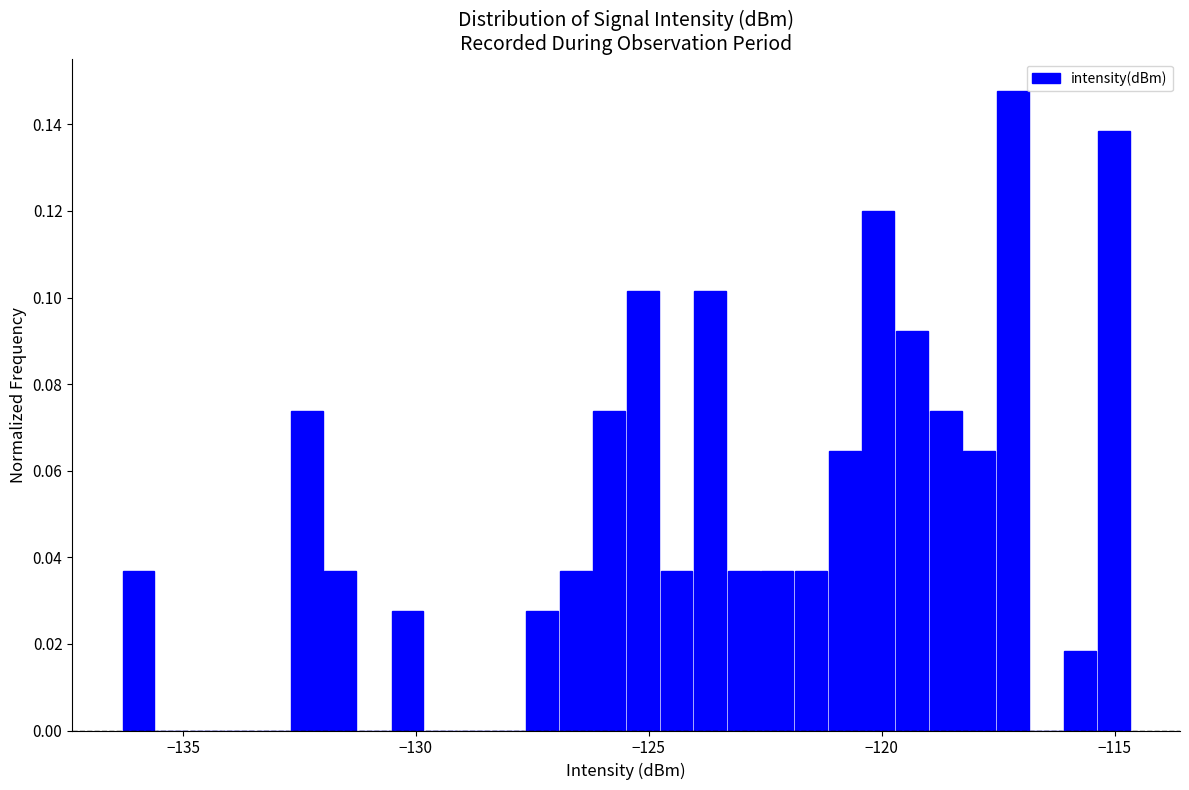

Read against the x-axis, roughly where is the centre of the tallest bar?

-117.0